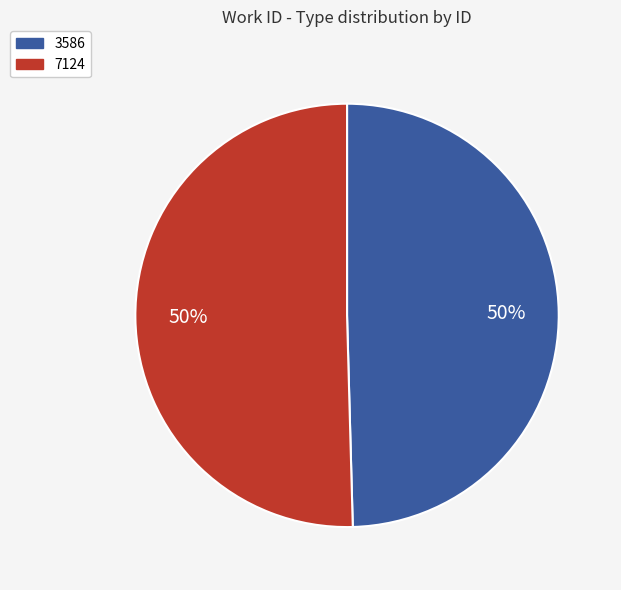

What percentage is the 3586 slice, to the nearest percent?

50%